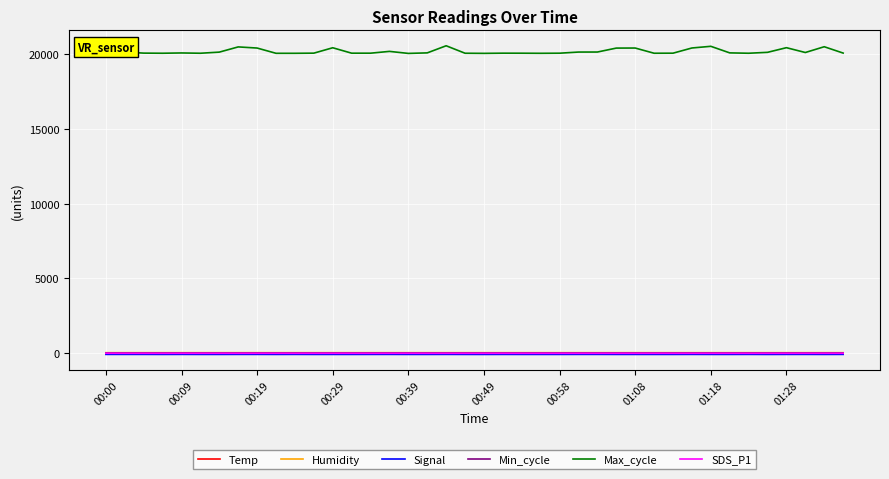

Which series changed the most between 01:28 and 27?

Max_cycle